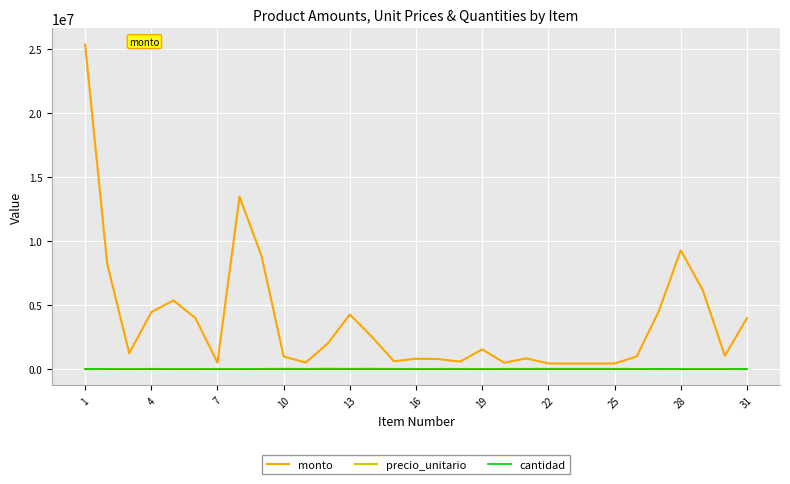

True or false: monto and cantidad intersect in this chart.

False